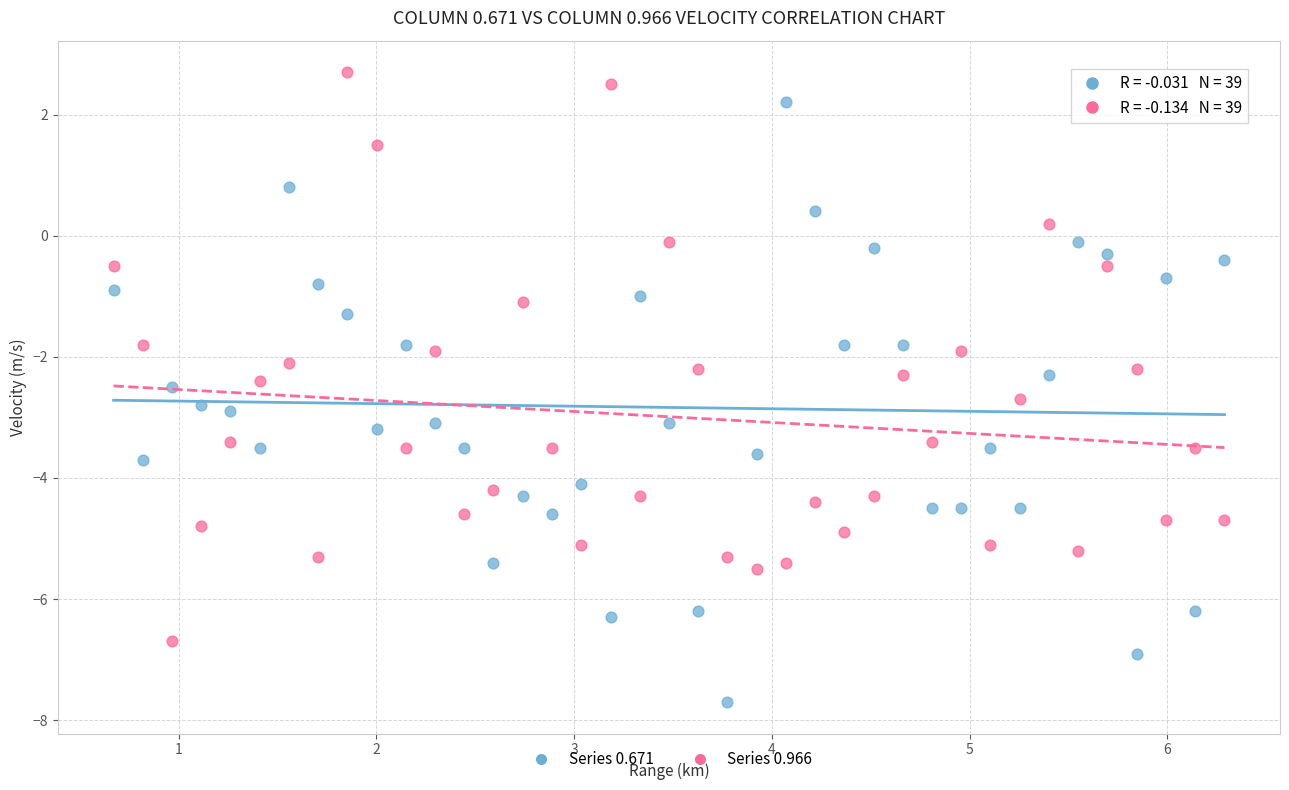

Which series contains the lowest Y value?

Series 0.671